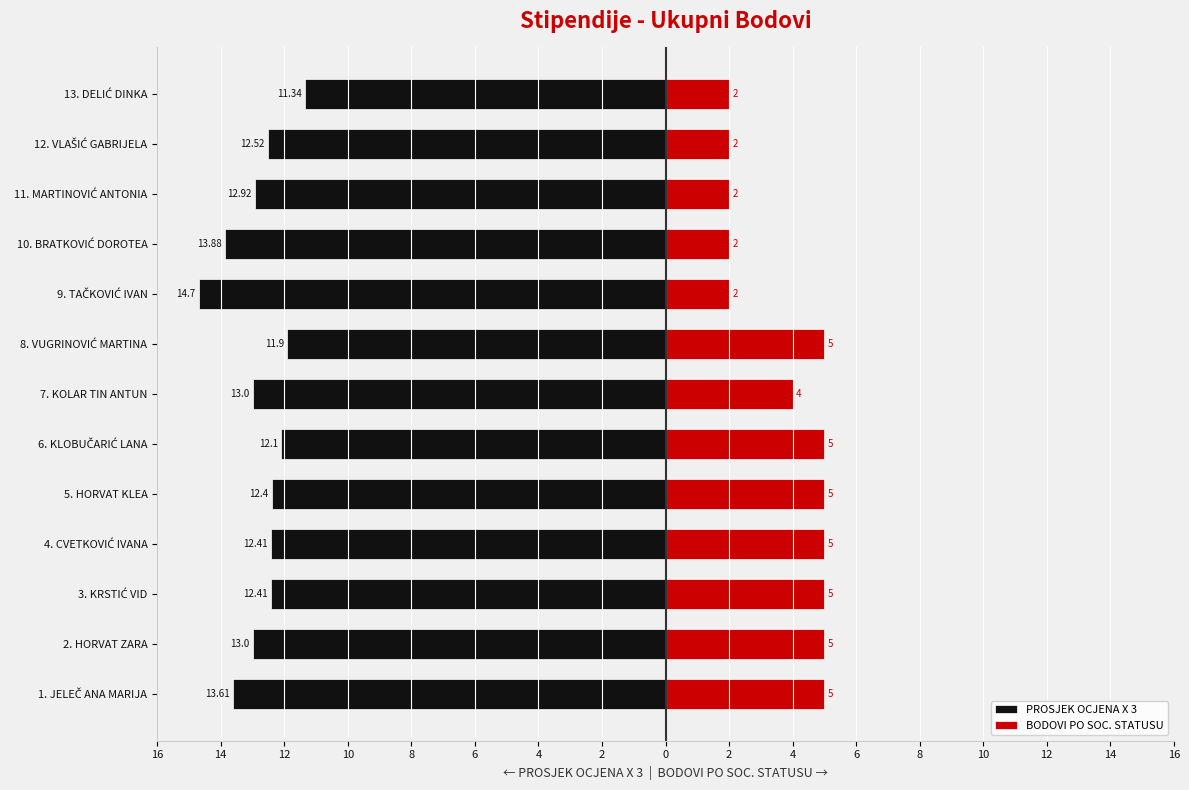

Which series has the widest spread of values?

PROSJEK OCJENA X 3